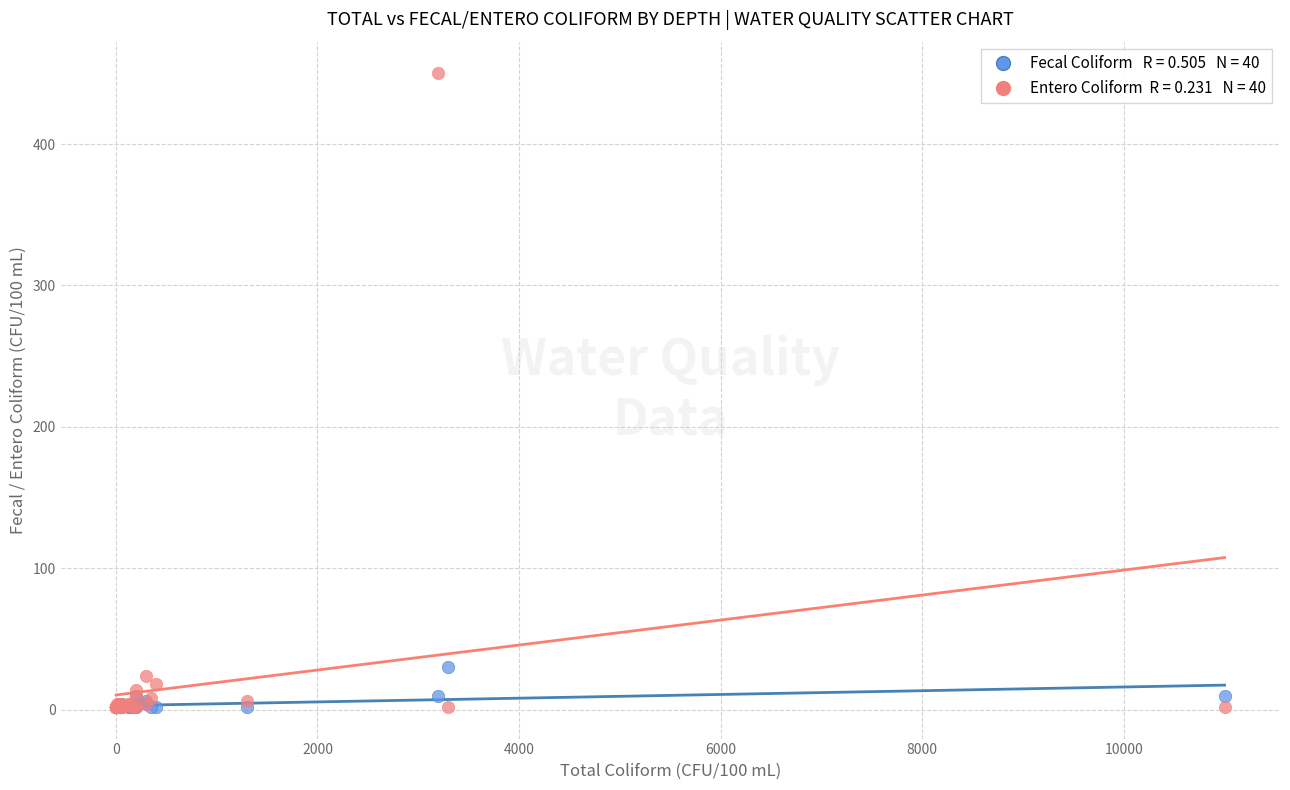

Across all series, what Y value is closest to 226?

30